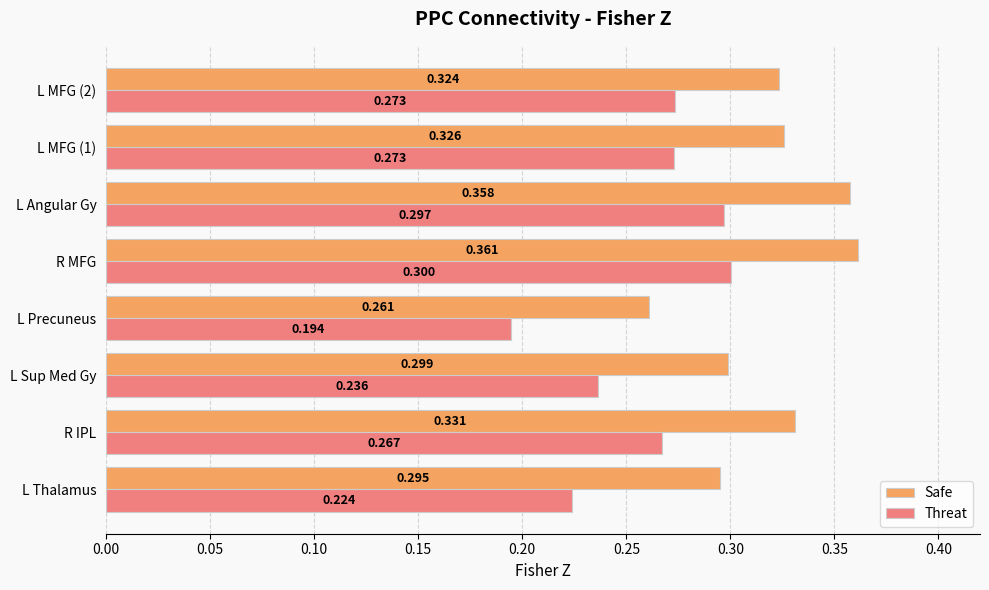

At which category does the chart reach its minimum across all series?

L Precuneus